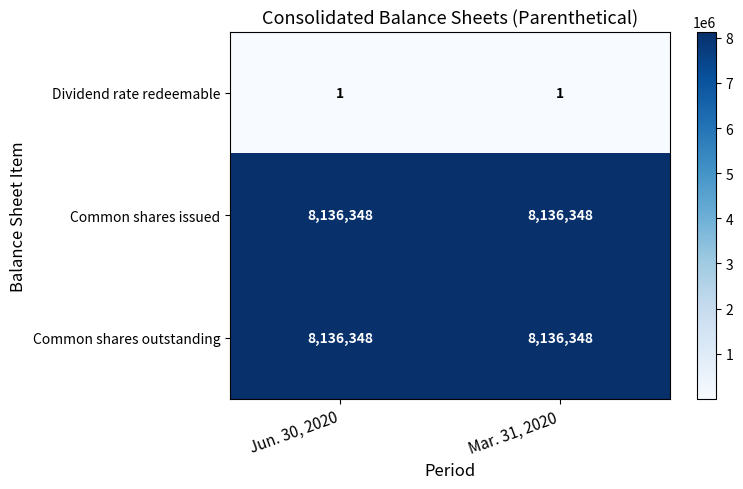

What is the spread (max minus min) of values at Jun. 30, 2020?

8136347